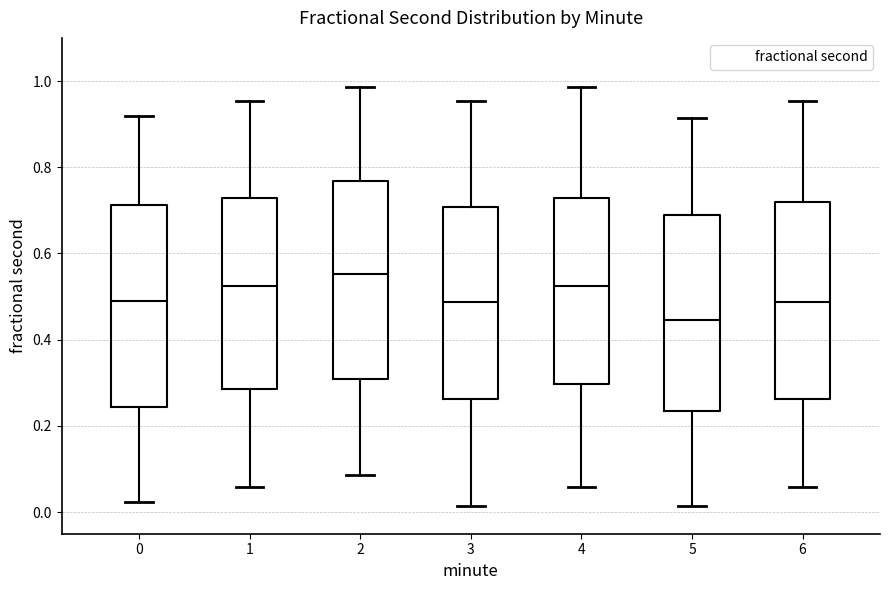

Reading left to right, transcribe this box plot: for each box, give where its median line is, the range the box spans, and where its two whiskers end, as read against the y-axis. The values are not printed on the chart, so give them approximately, as read against the axis.

0: median 0.48, box 0.24 to 0.72, whiskers 0.02 to 0.92
1: median 0.52, box 0.28 to 0.72, whiskers 0.06 to 0.96
2: median 0.56, box 0.30 to 0.76, whiskers 0.08 to 0.98
3: median 0.48, box 0.26 to 0.70, whiskers 0.02 to 0.96
4: median 0.52, box 0.30 to 0.72, whiskers 0.06 to 0.98
5: median 0.44, box 0.24 to 0.70, whiskers 0.02 to 0.92
6: median 0.48, box 0.26 to 0.72, whiskers 0.06 to 0.96